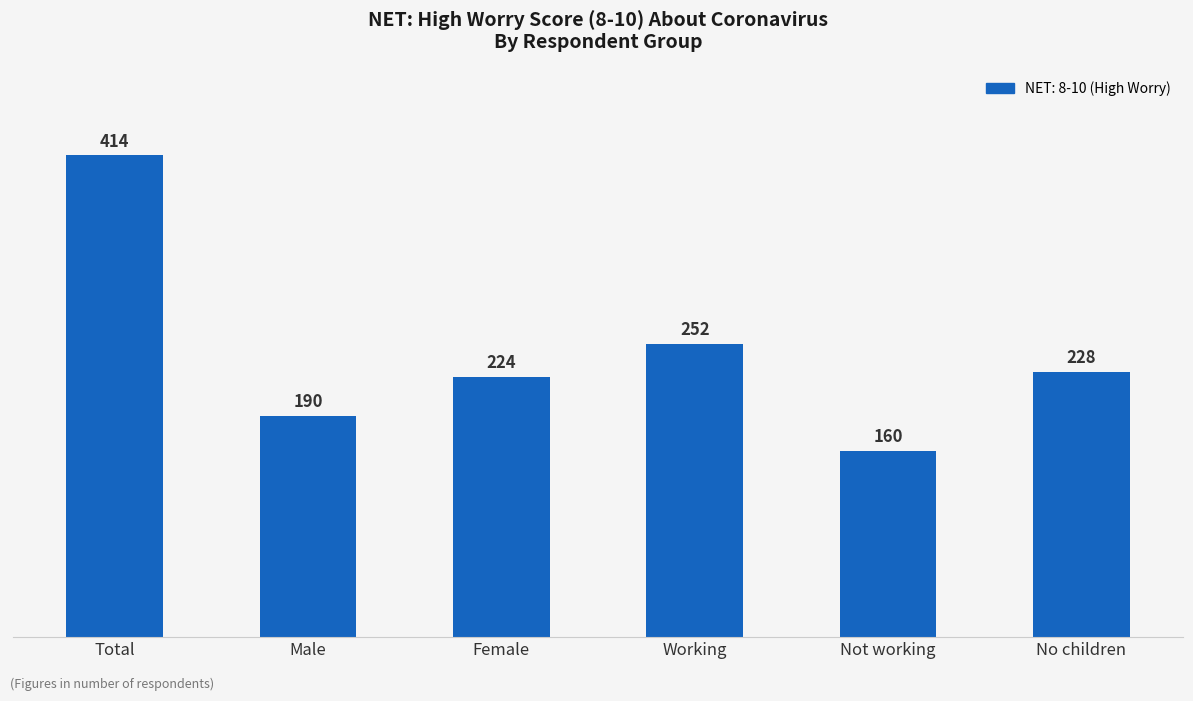

What is the greatest value displayed?

414